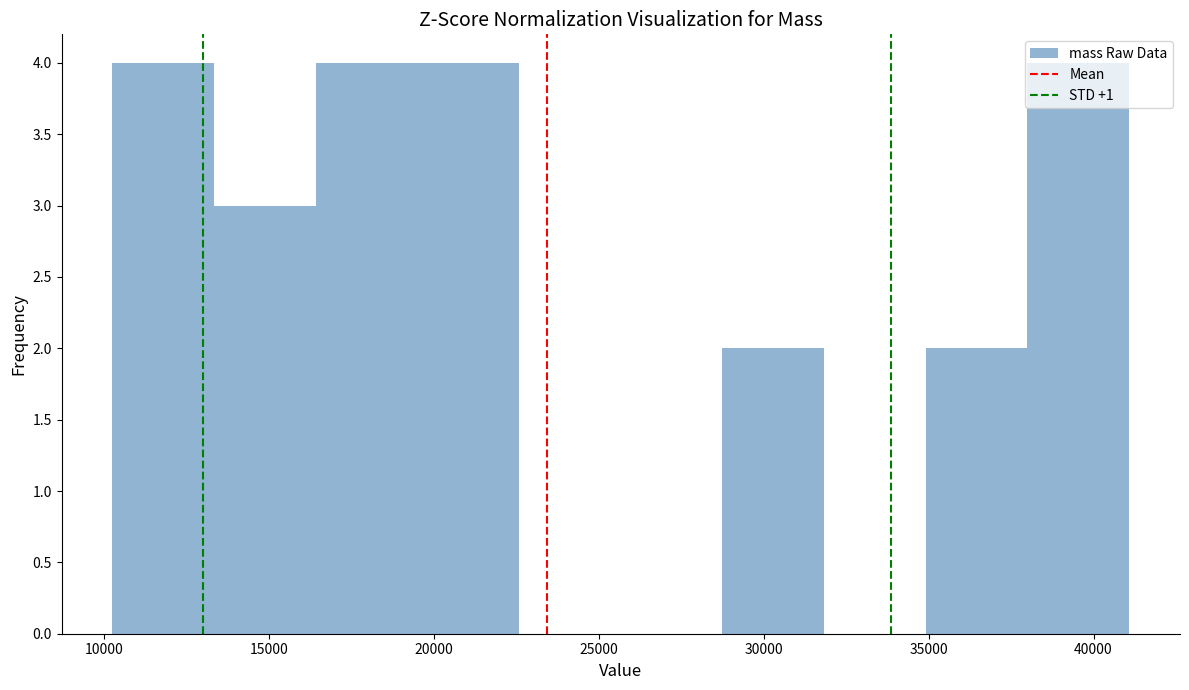

Reading left to right, list every bar in this chart as the range it spans on the x-axis followed by its height. Neither the bar edges nor the heights are printed on the chart, so give them approximately, as read against the axes.

10500 to 13500: 4
13500 to 16500: 3
16500 to 19500: 4
19500 to 22500: 4
22500 to 25500: 0
25500 to 29000: 0
29000 to 32000: 2
32000 to 35000: 0
35000 to 38000: 2
38000 to 41000: 4